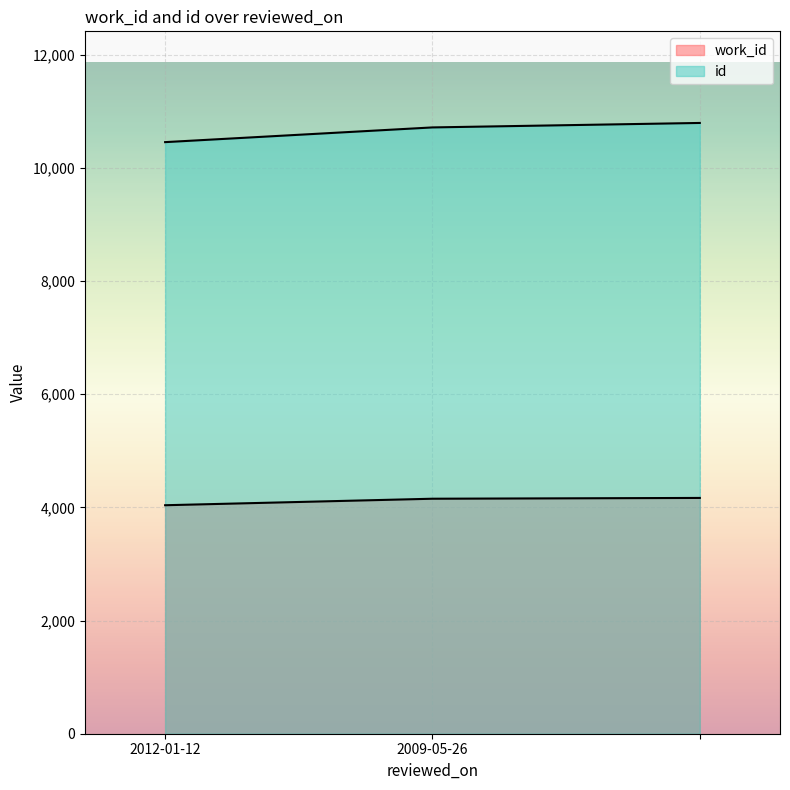

The work_id series shows 4153 at 2009-05-26. True or false?

True